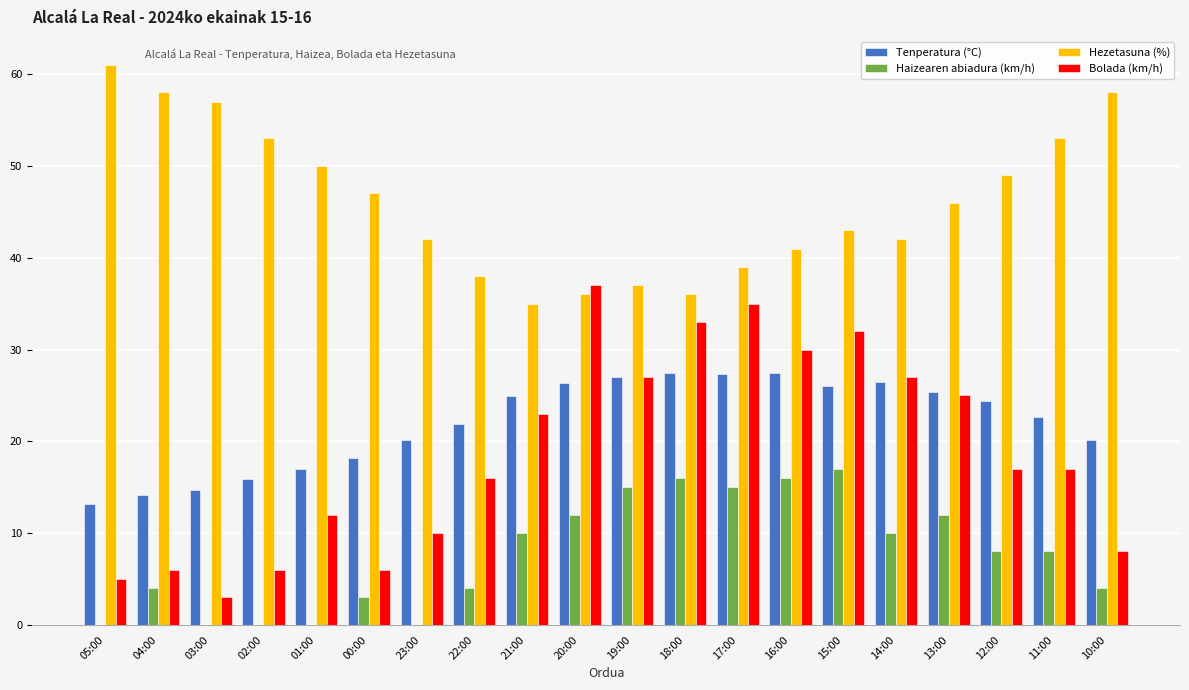

Is it true that Bolada (km/h) equals 20.2 at 20:00?

False